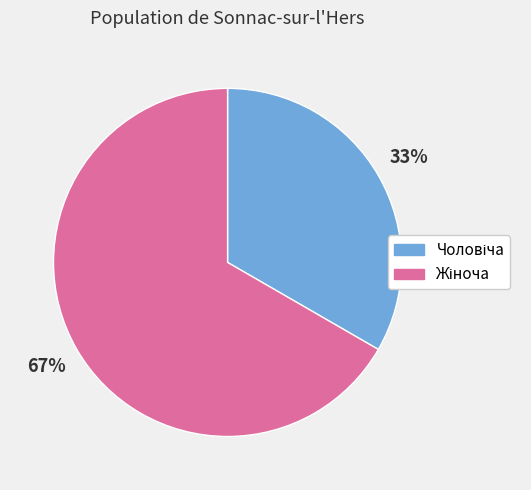

To the nearest percent, what is the average slice percentage?

50%